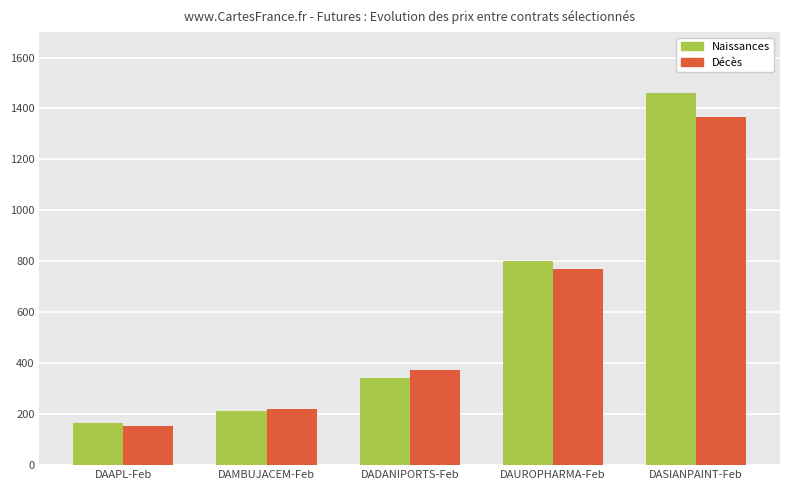

What are all the series names shown in the legend?

Naissances, Décès